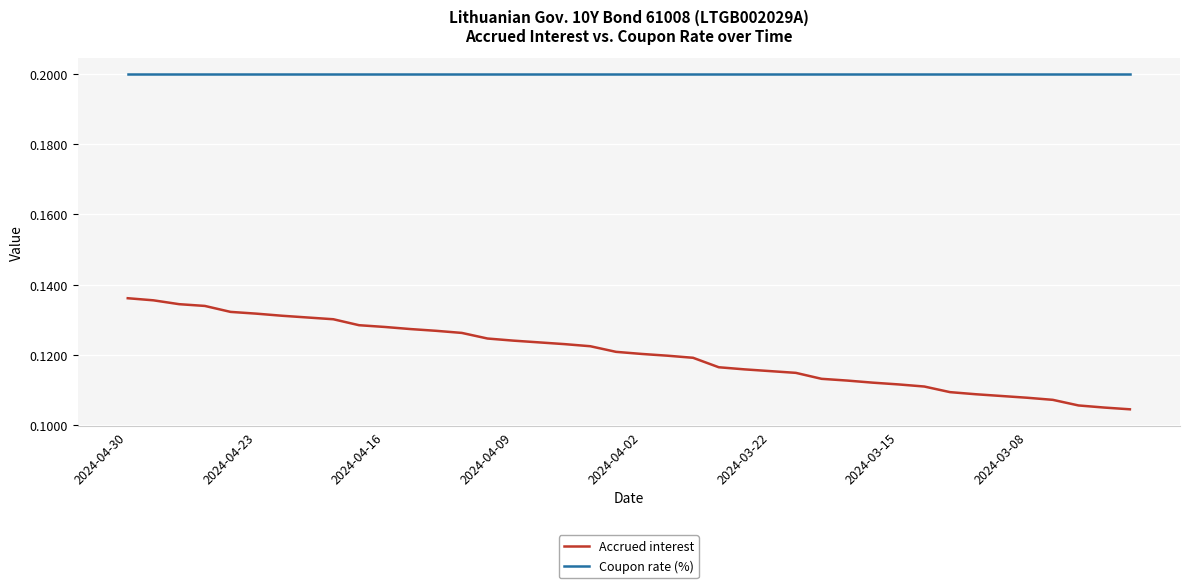

List the series in order of their peak value, highest first.

Coupon rate (%), Accrued interest